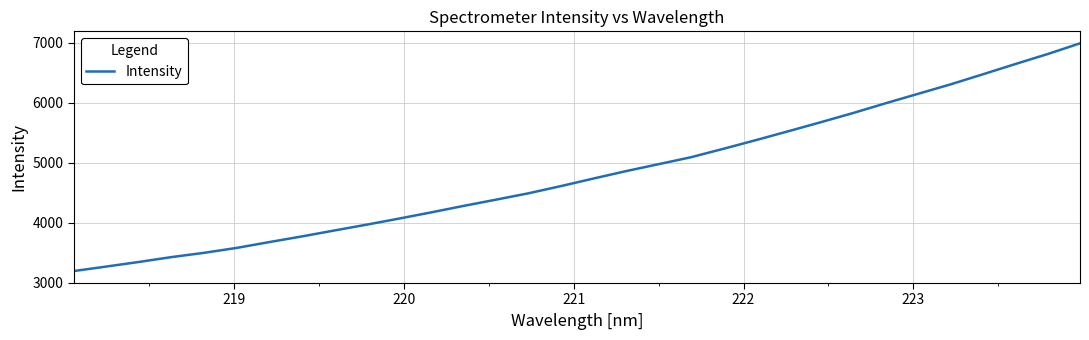

What is the greatest value displayed?

6989.5